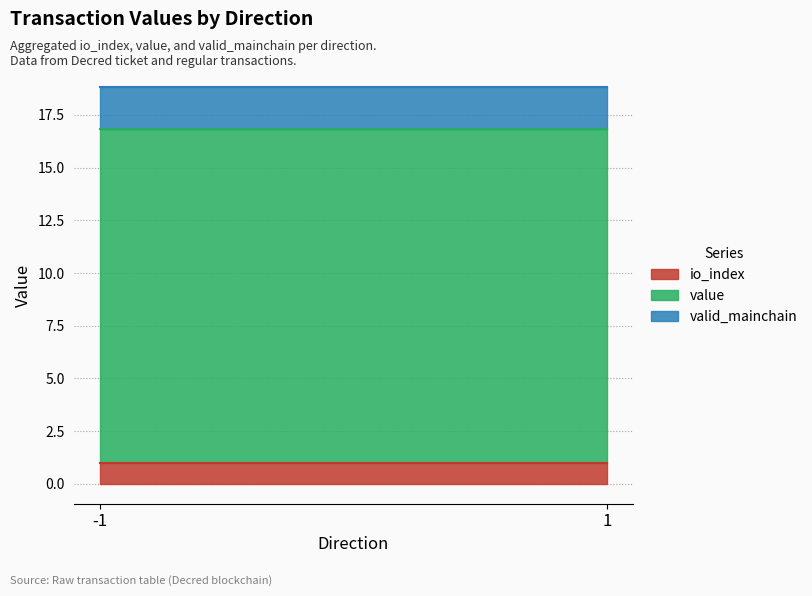

At which label does io_index reach its minimum?

-1